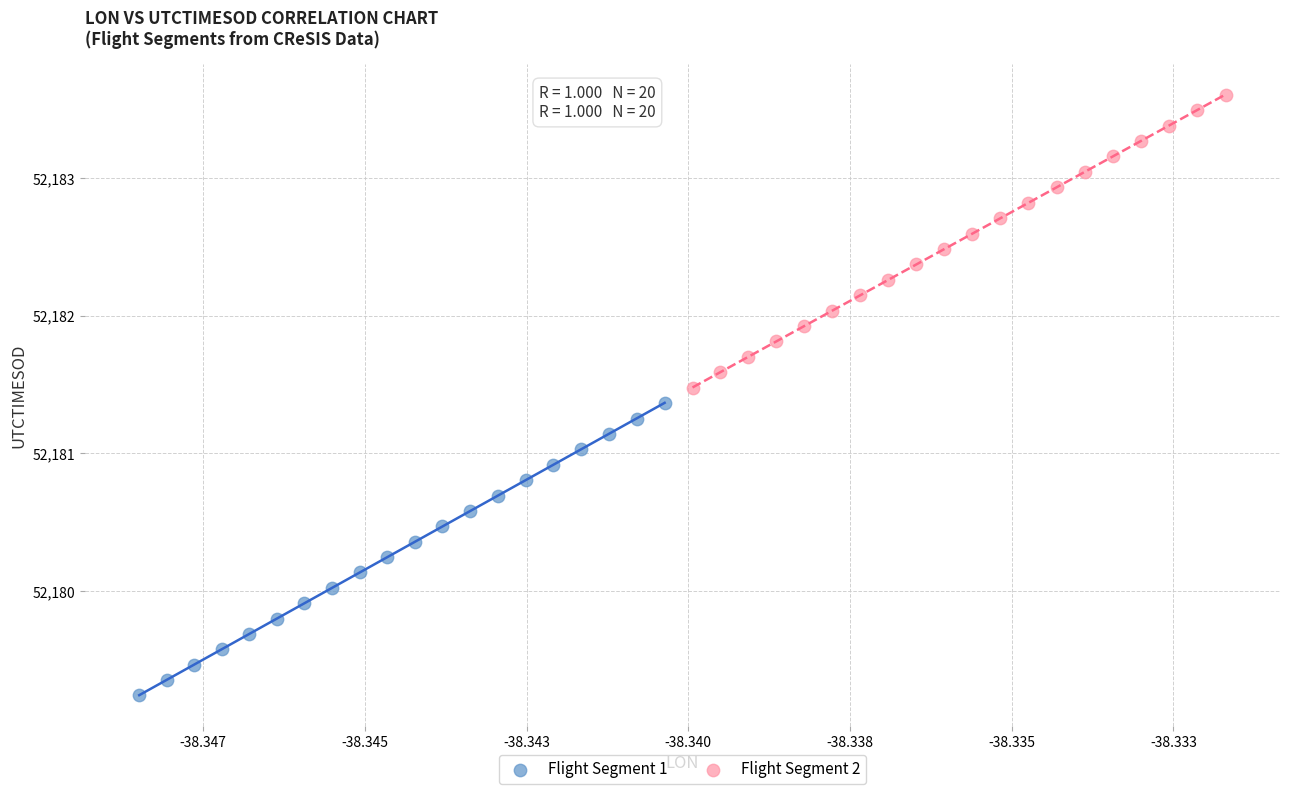

Which series contains the highest Y value?

Flight Segment 2